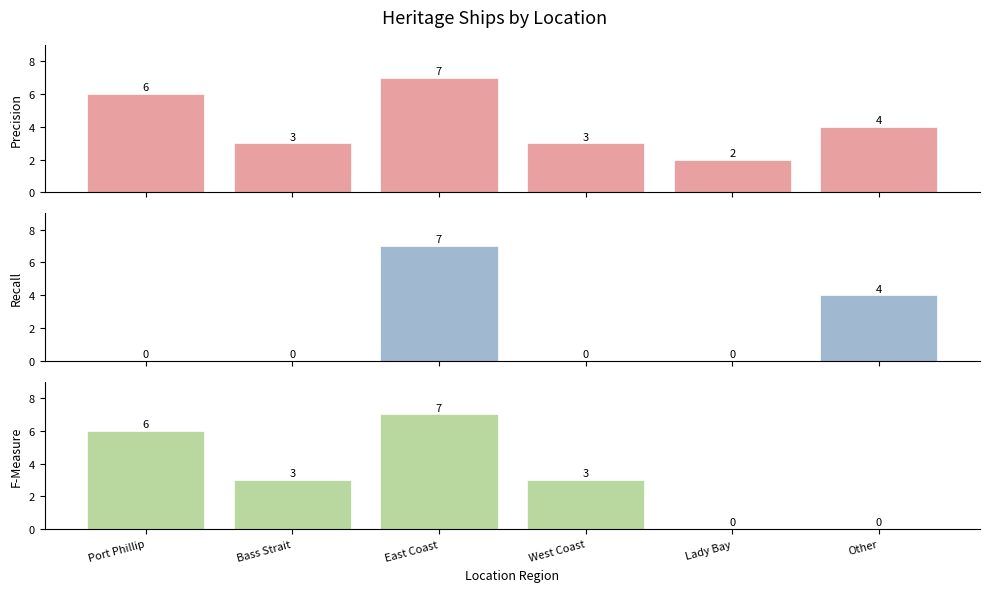

The F-Measure series shows 3 at West Coast. True or false?

True